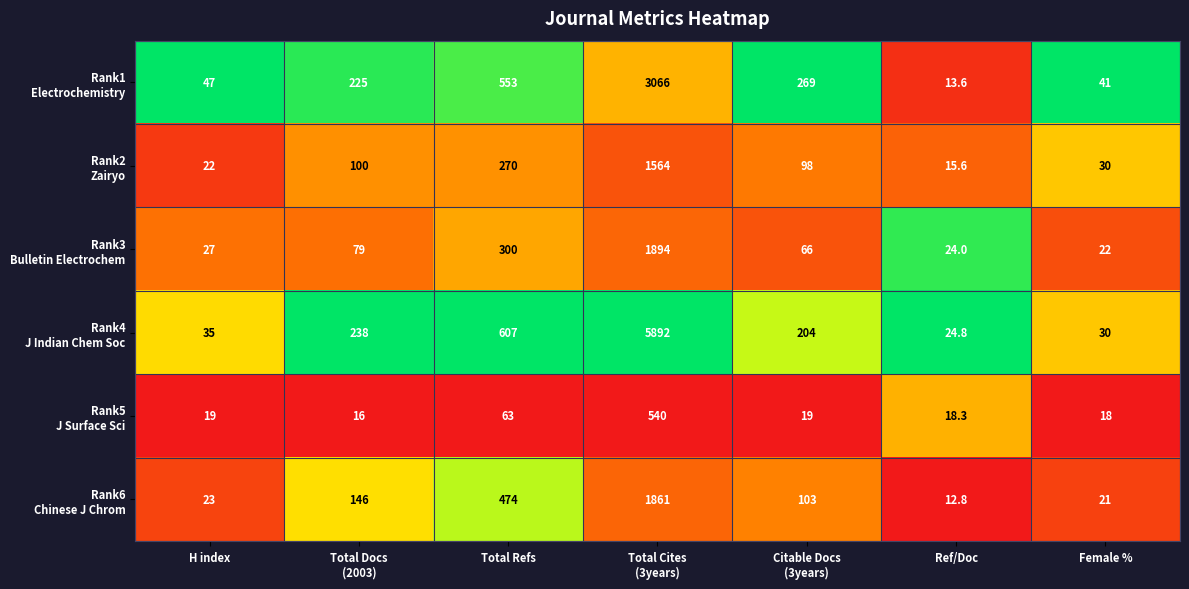

What is the maximum value shown in the chart?

5892.0